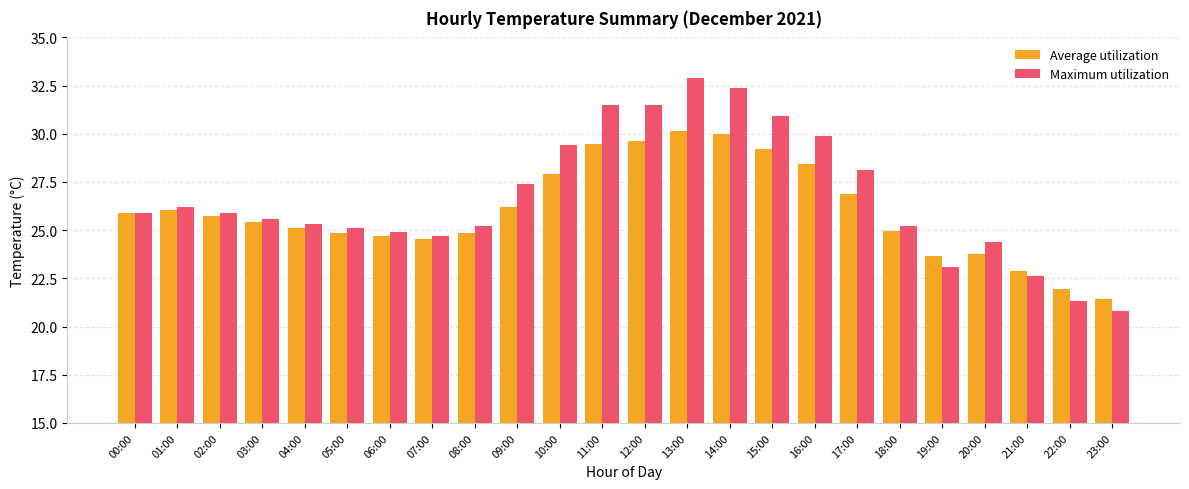

Rank the series at 15:00 from highest to lowest value.

Maximum utilization, Average utilization